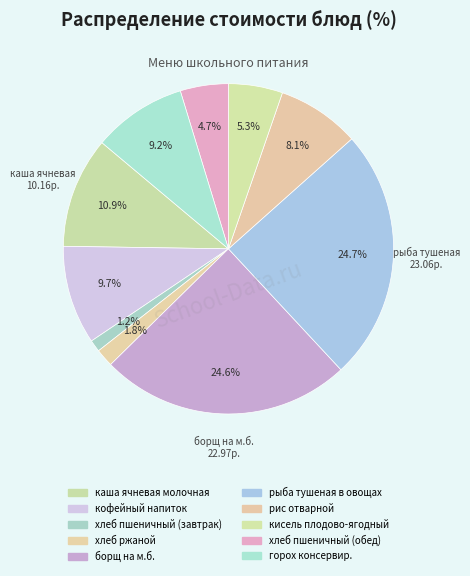

Which category has the smallest portion of the pie?

хлеб пшеничный (завтрак)